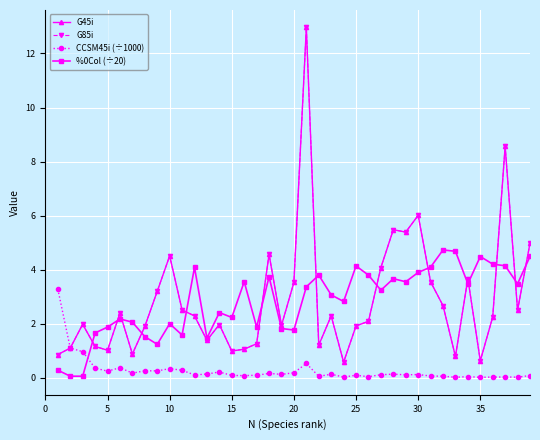

Is this an area chart (filled region under the line)?

No